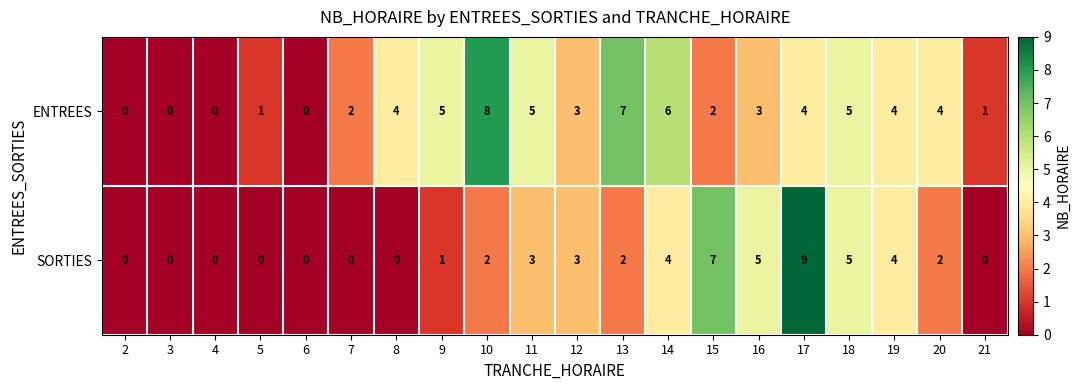

Rank the series by their average value, from highest to lowest.

ENTREES, SORTIES